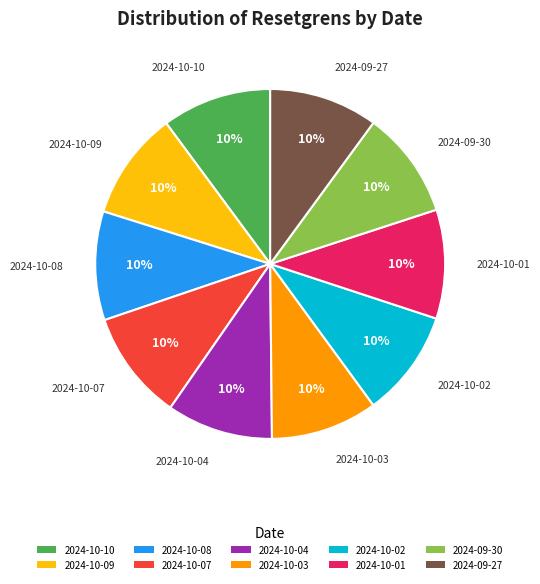

To the nearest percent, what percentage of the pie is 2024-10-10?

10%